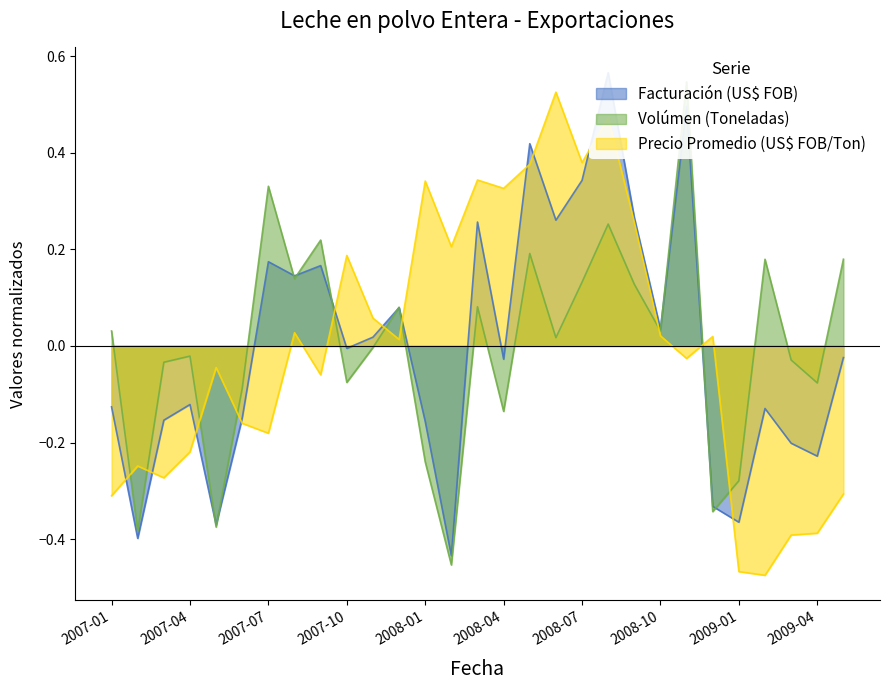

What is the sum of the Volúmen (Toneladas) values at 2007-10 and 2007-11?

-0.1